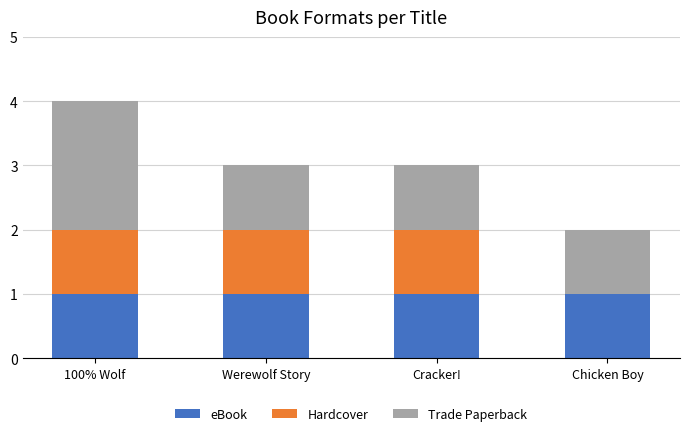

Reading left to right, what are the values for eBook?

100% Wolf=1	Werewolf Story=1	Cracker!=1	Chicken Boy=1